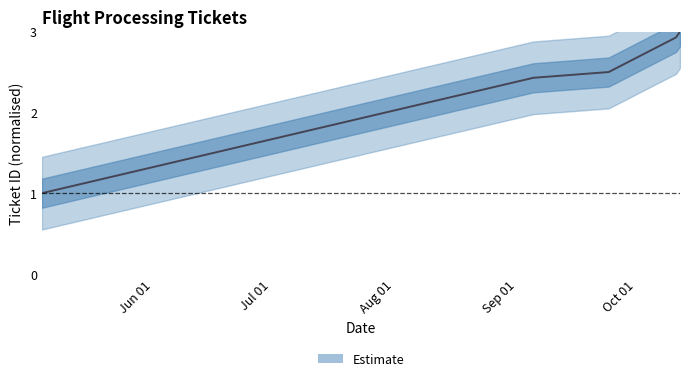

The value at 2011-05-04 is 1.6. True or false?

False